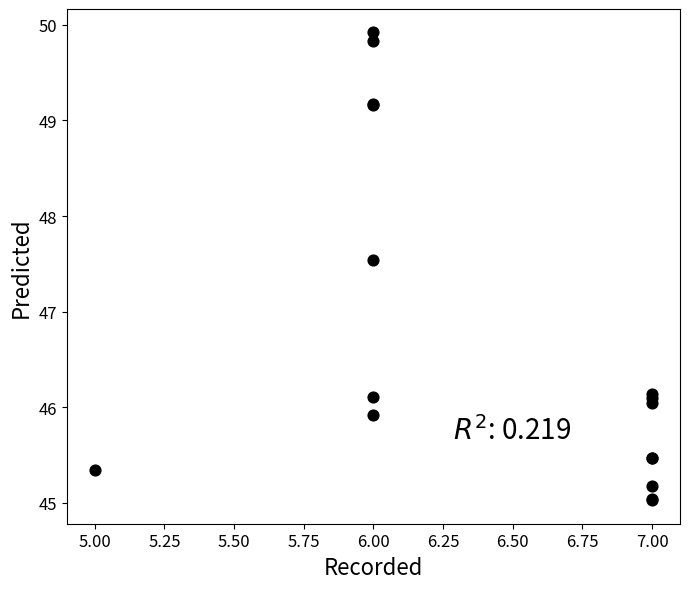

What Y value in the scatter plot is closest to 47?

47.5